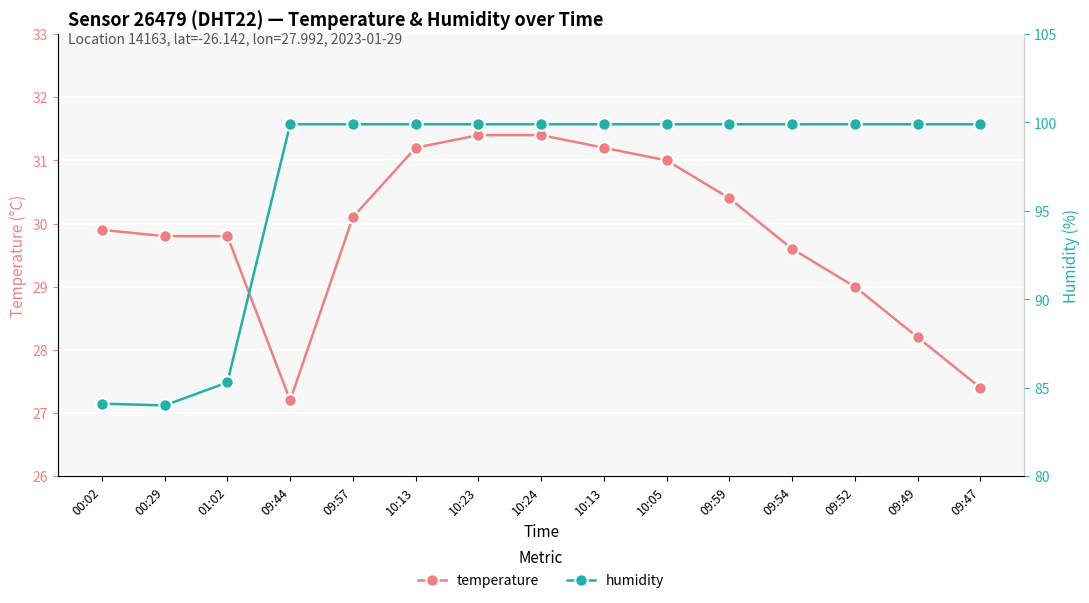

What is the greatest value displayed?

99.9